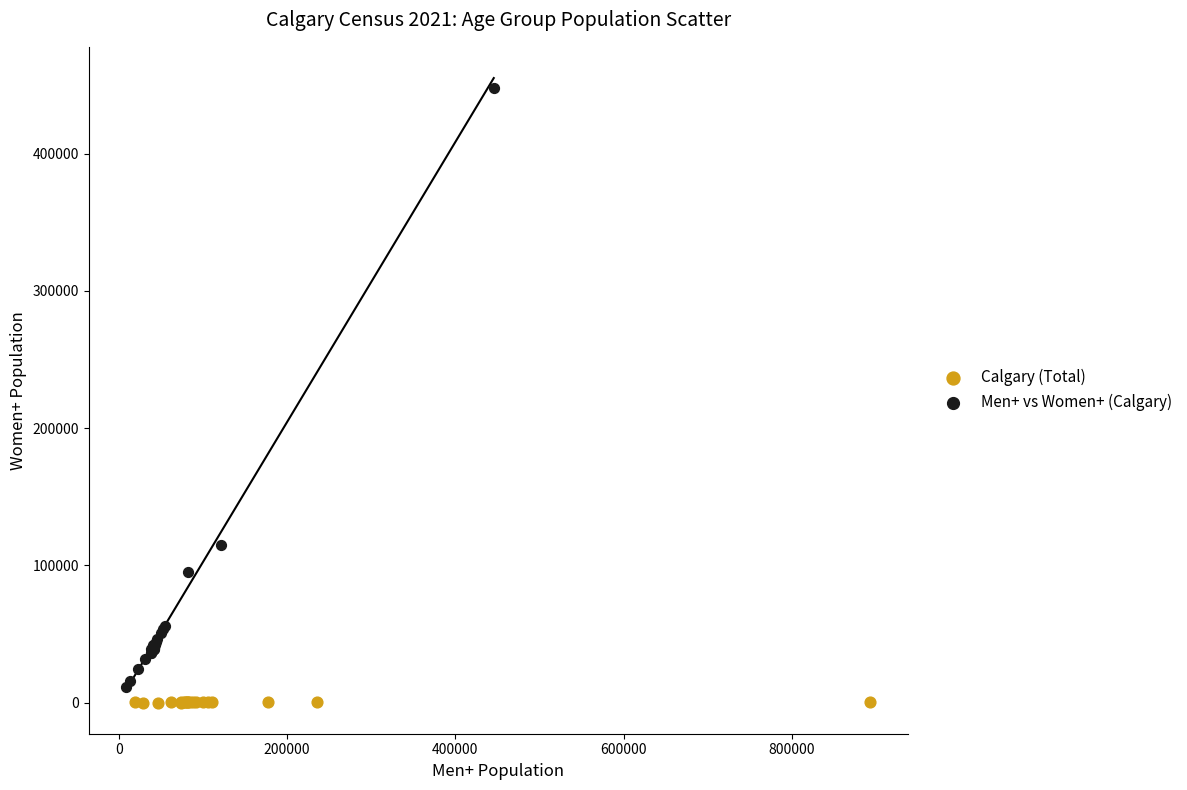

What are all the series names shown in the legend?

Calgary (Total), Men+ vs Women+ (Calgary)